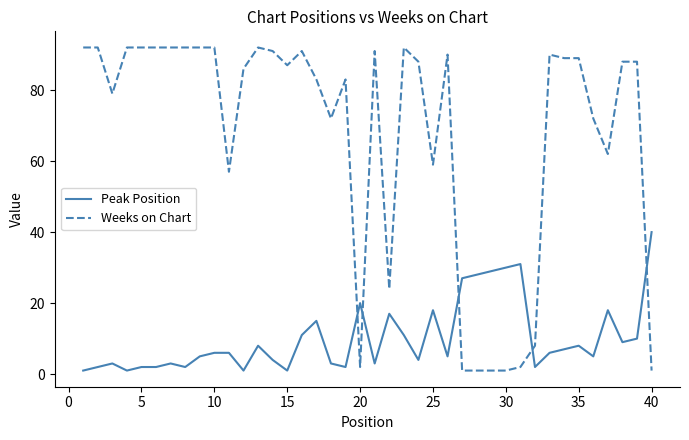

How many times do Peak Position and Weeks on Chart cross each other?

5